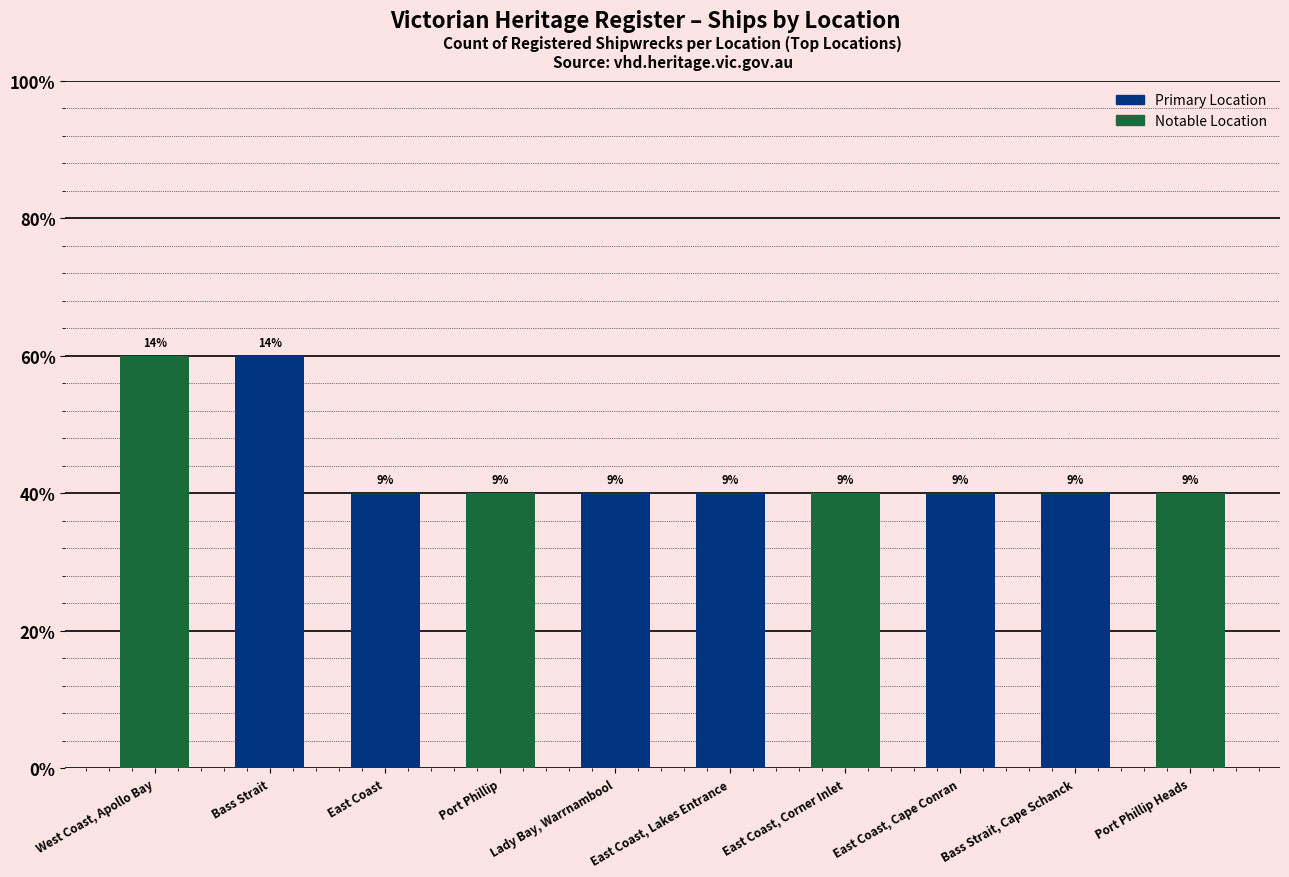

The chart shows a value of 1 at Lady Bay, Warrnambool. True or false?

False